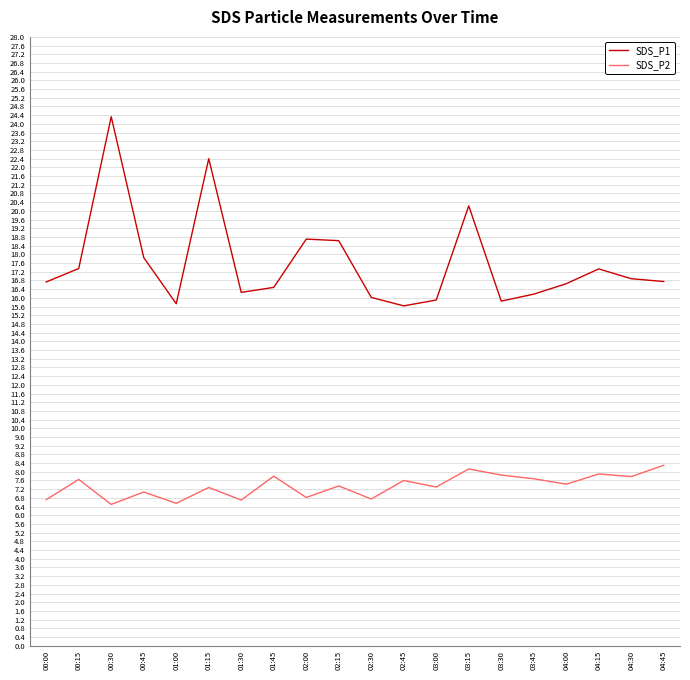

Which category has the highest value in the SDS_P1 series?

00:30